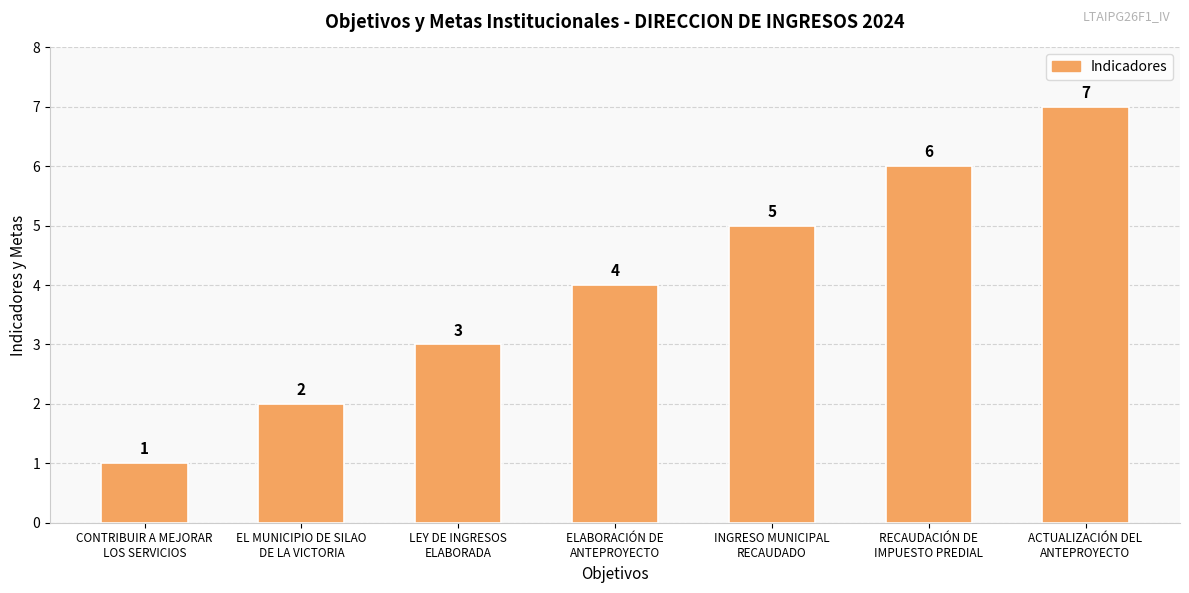

What is the sum of all values?

28